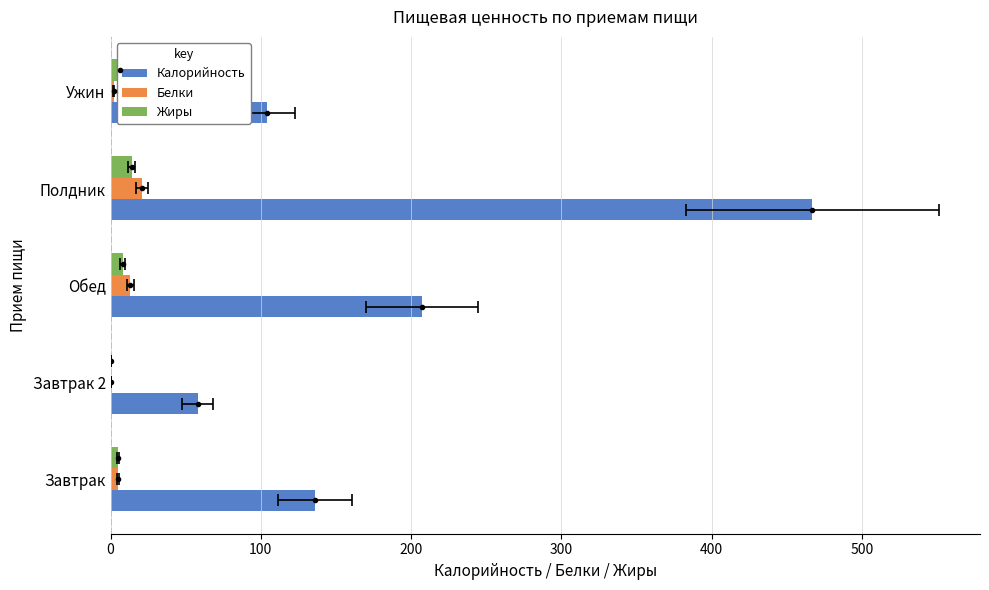

What is the spread (max minus min) of values at Завтрак?

131